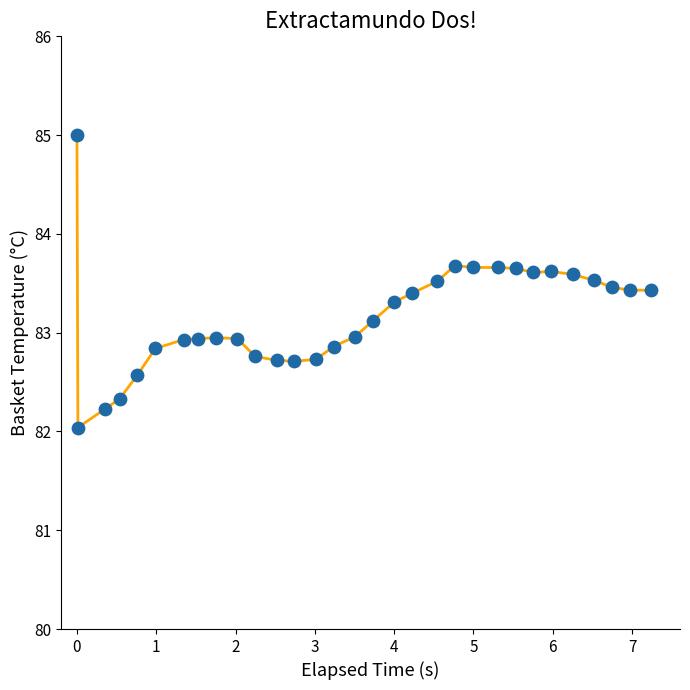

What is the range of X values (max minus min)?

7.2